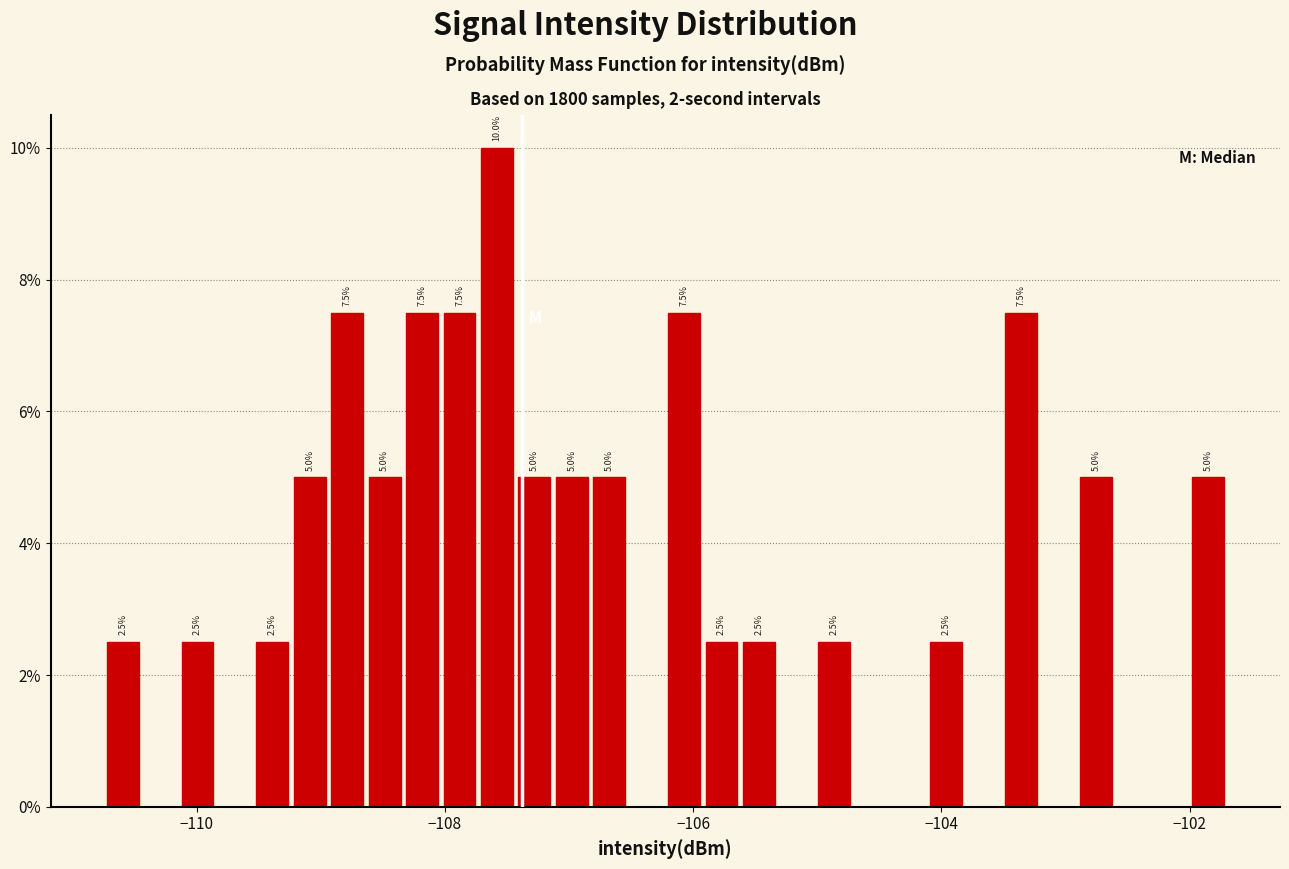

Around what value on the x-axis is the tallest bar? Give the approximate position of its centre, as read against the axis.

-107.6